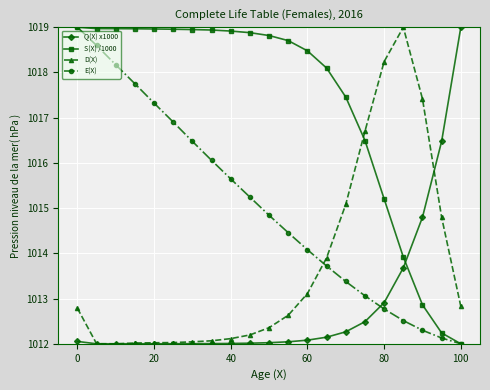

What is the lowest value of the S(X) /1000 series?

1012.0